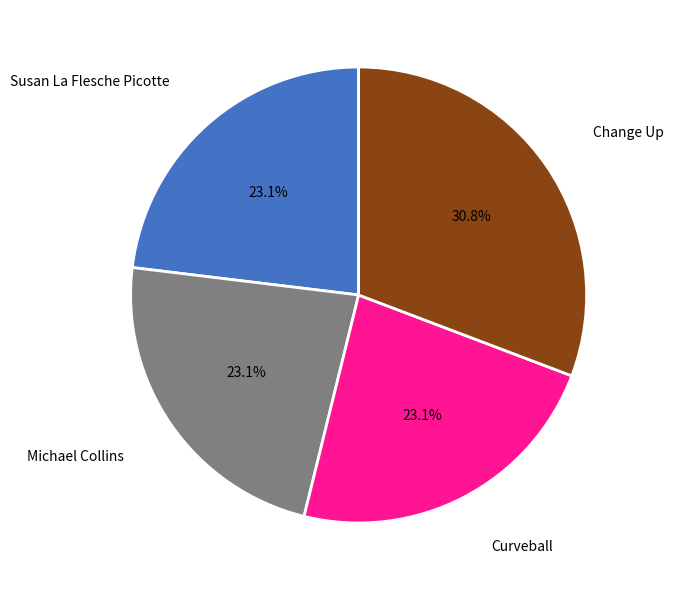

Does Susan La Flesche Picotte account for over 50% of the chart?

No